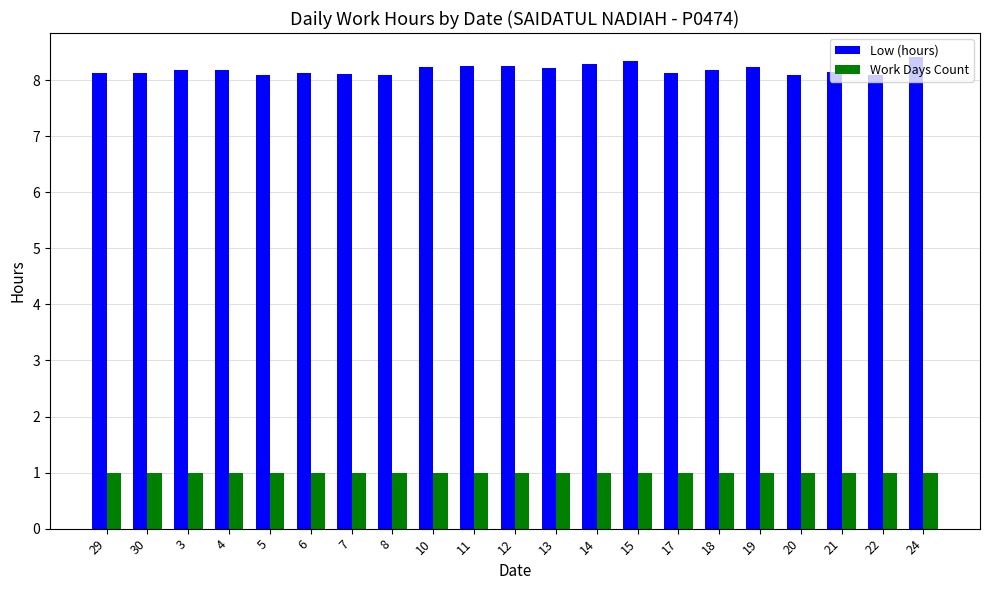

What is the lowest value of the Low (hours) series?

8.1